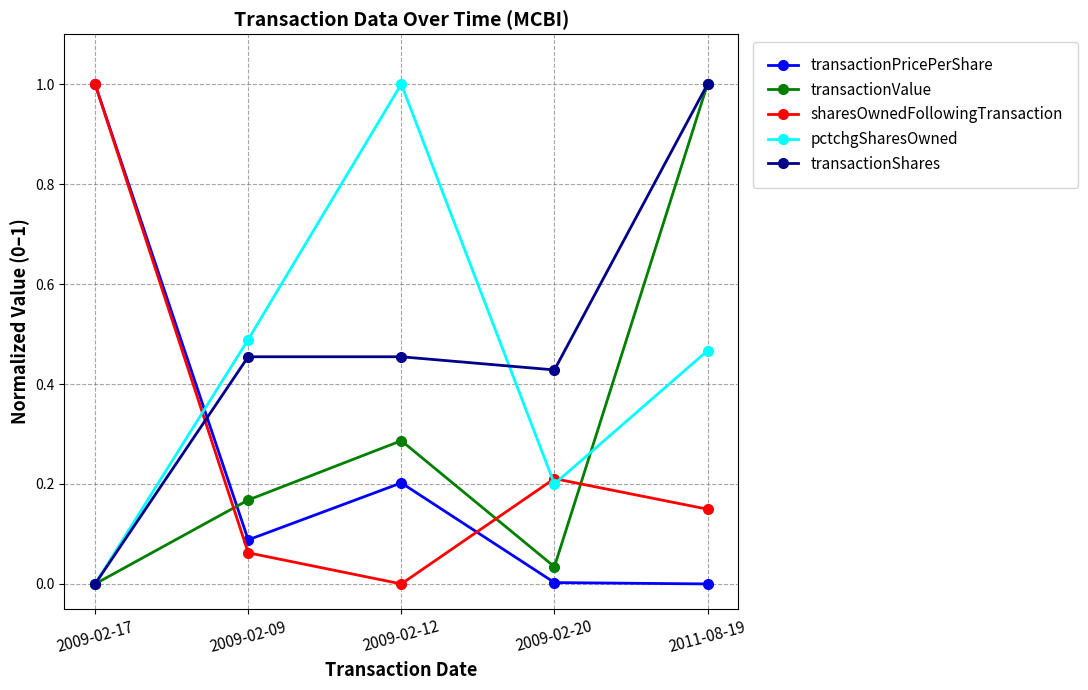

In transactionValue, how many points are lower than both neighbors (excluding endpoints)?

1